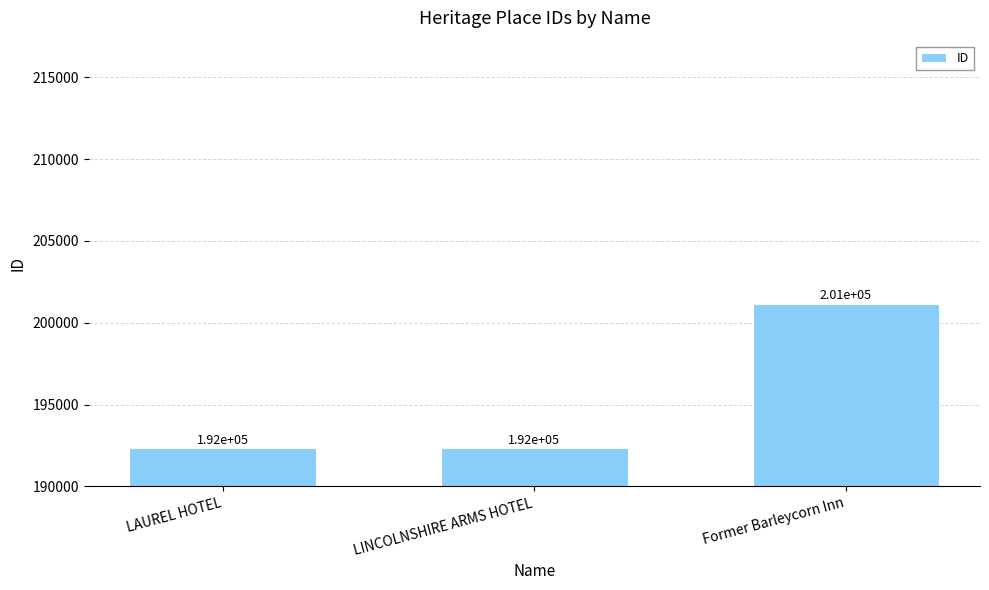

What is the smallest value displayed?

192324